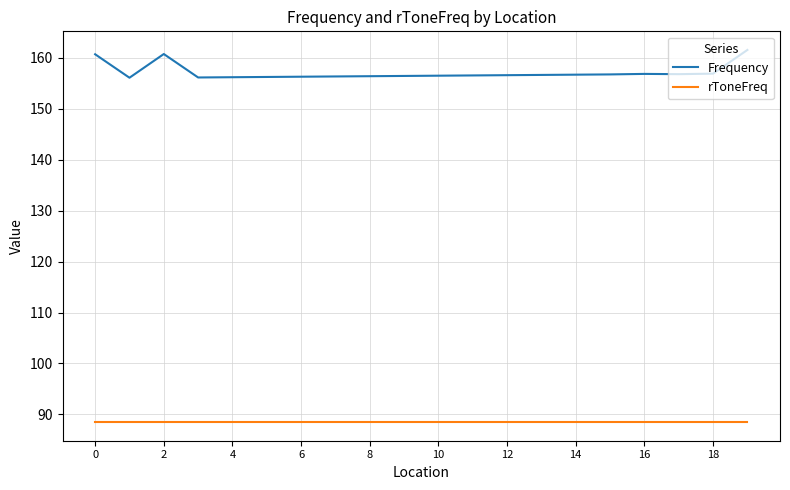

What is the maximum value for Frequency?

161.5